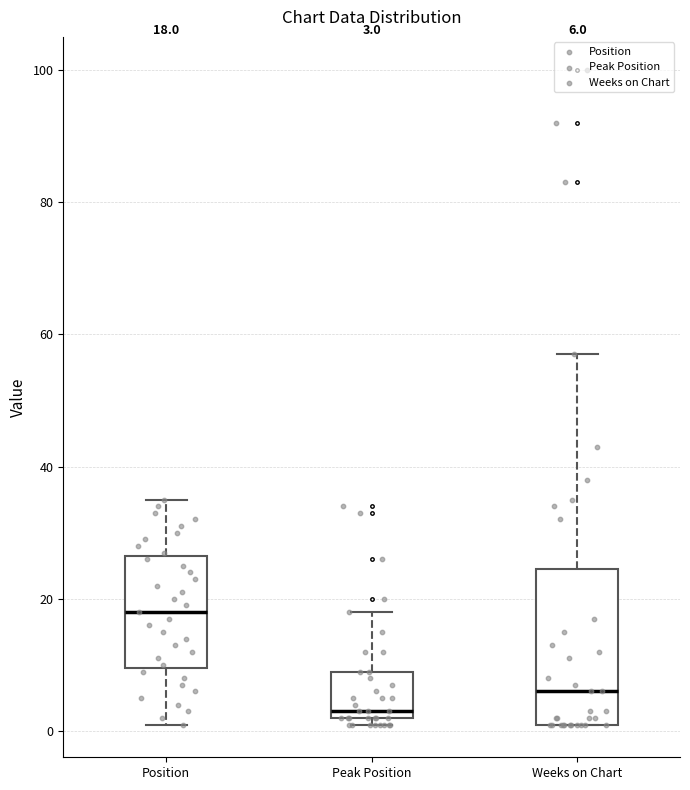

Which box's median line is the highest?

Position